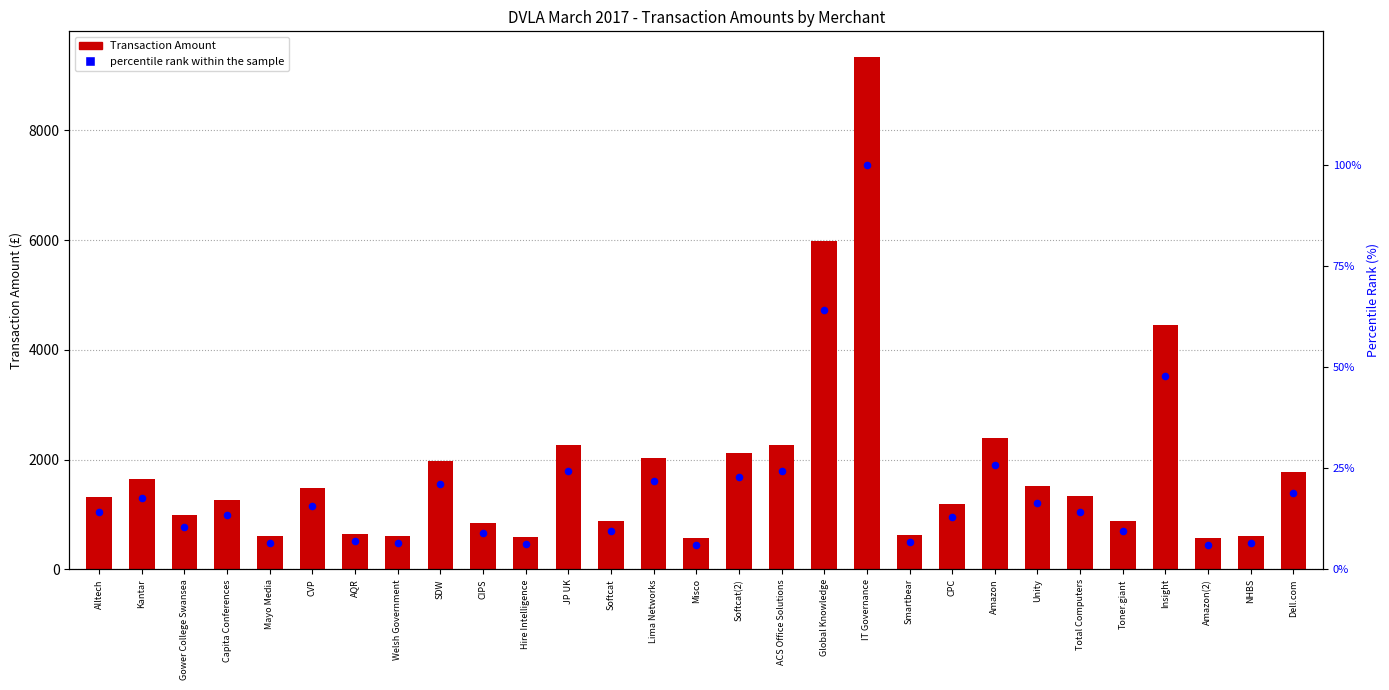

Is the value of percentile rank within the sample at SDW greater than the value of Transaction Amount at Misco?

No